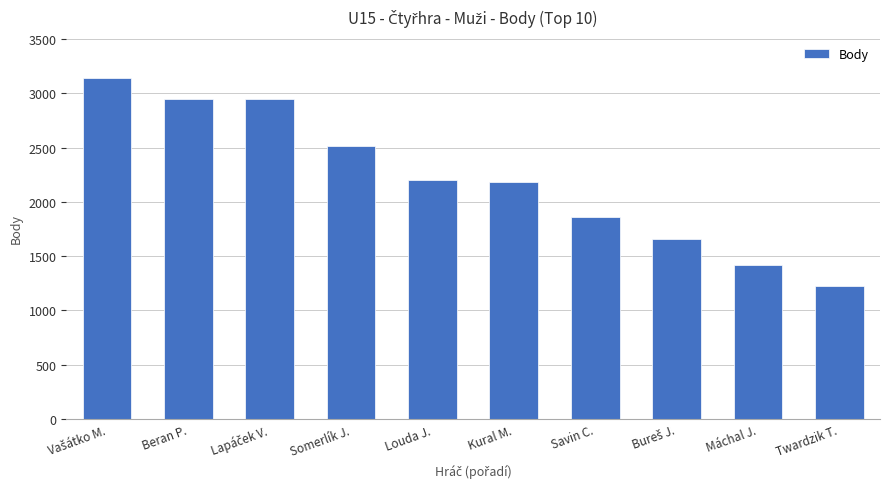

What is the greatest value displayed?

3144